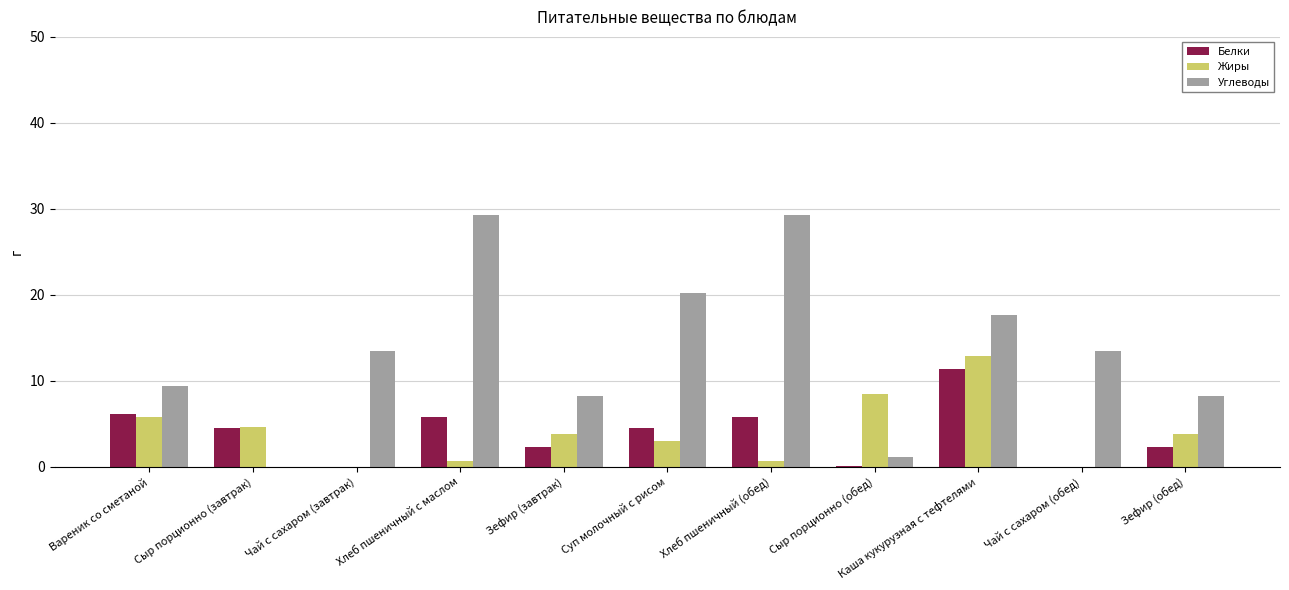

Where does the Углеводы series first go above 13?

Чай с сахаром (завтрак)